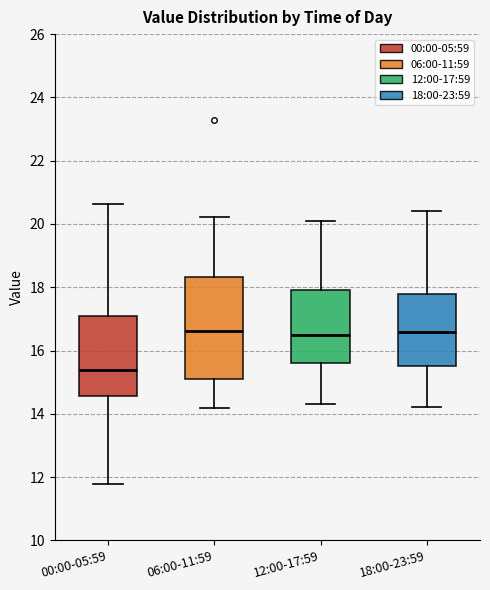

Reading left to right, read every box against the y-axis: the position of its median line, the range the box covers, and the ends of its whiskers. The values are not printed on the chart, so give them approximately, as read against the axis.

00:00-05:59: median 15.4, box 14.6 to 17.2, whiskers 11.8 to 20.6
06:00-11:59: median 16.6, box 15.2 to 18.4, whiskers 14.2 to 20.2
12:00-17:59: median 16.6, box 15.6 to 18.0, whiskers 14.4 to 20.2
18:00-23:59: median 16.6, box 15.6 to 17.8, whiskers 14.2 to 20.4